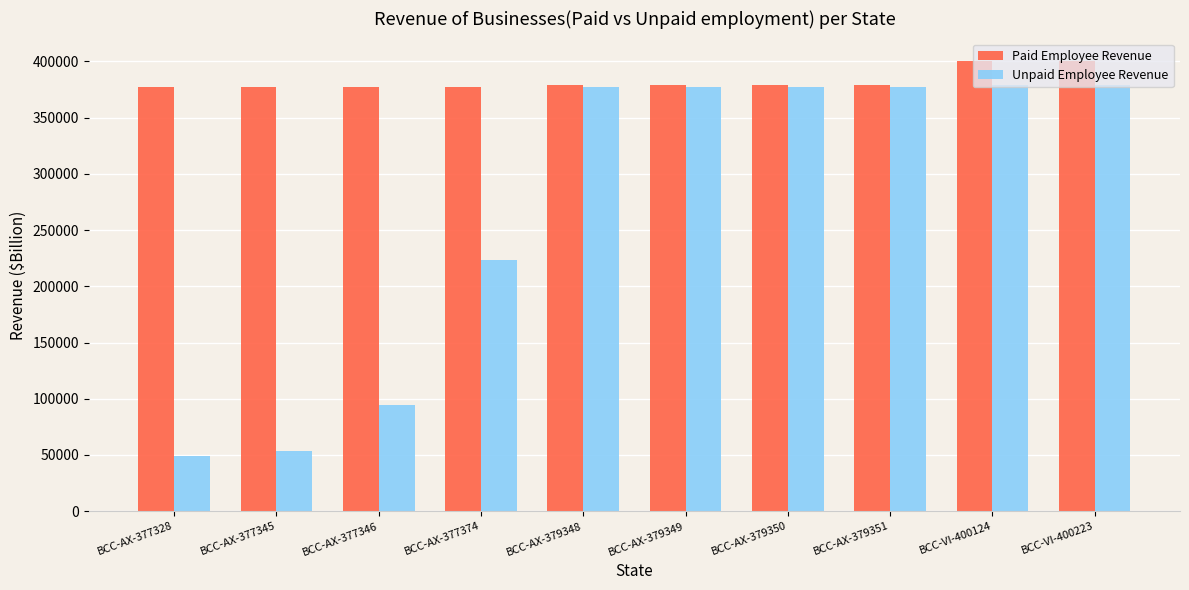

What position from the left is BCC-AX-377345?

2